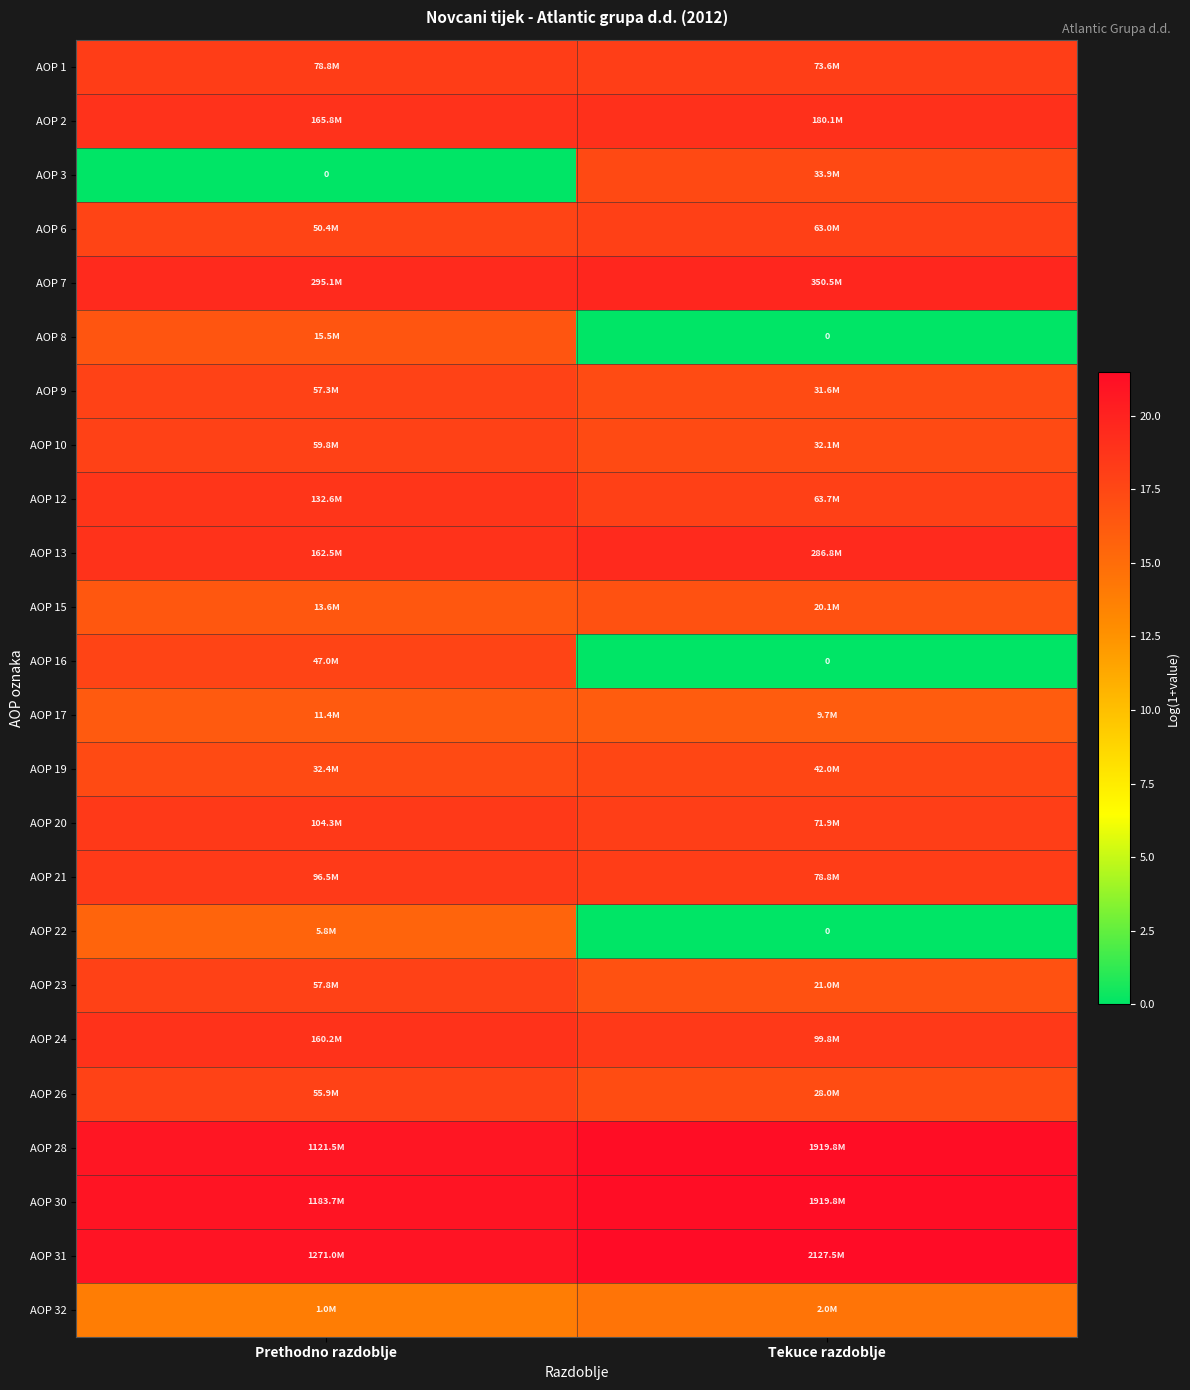

What is the difference between the highest and lowest values at Tekuce razdoblje?

21.5